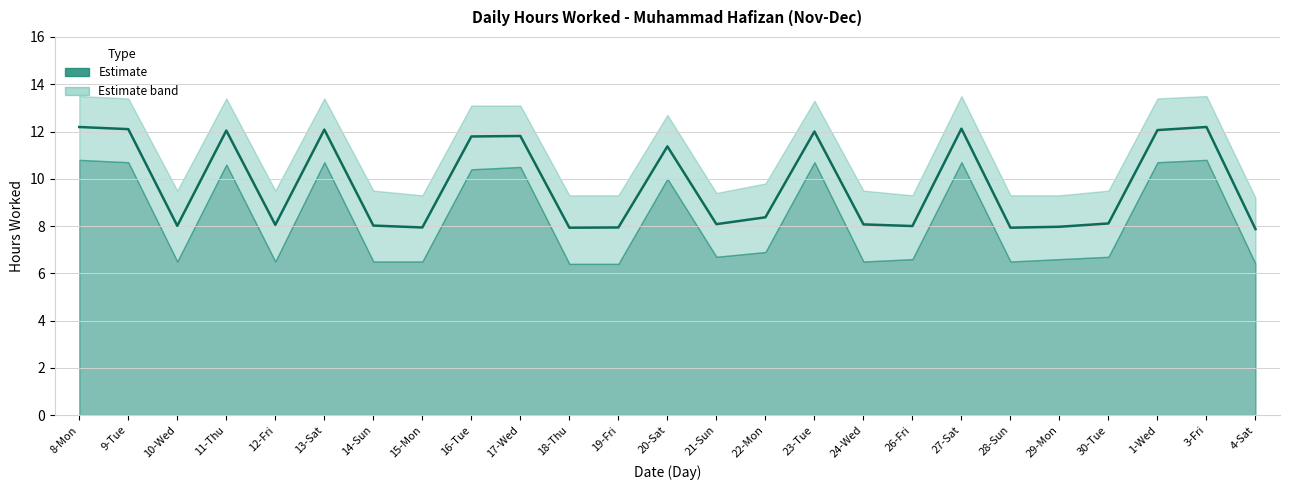

True or false: Lower band and Upper band cross at least once.

False